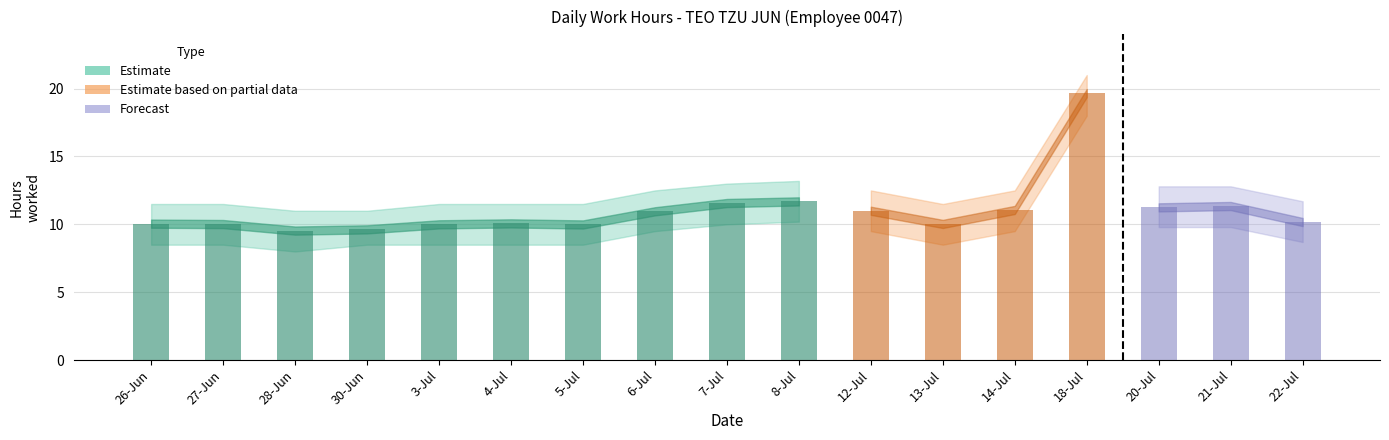

Is the value of Upper Band at 26-Jun greater than the value of Actual Hours at 20-Jul?

Yes